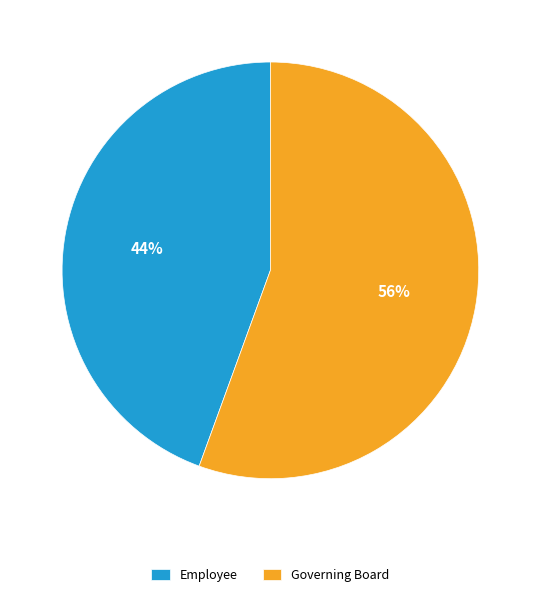

Rank the categories by value from highest to lowest.

Governing Board, Employee